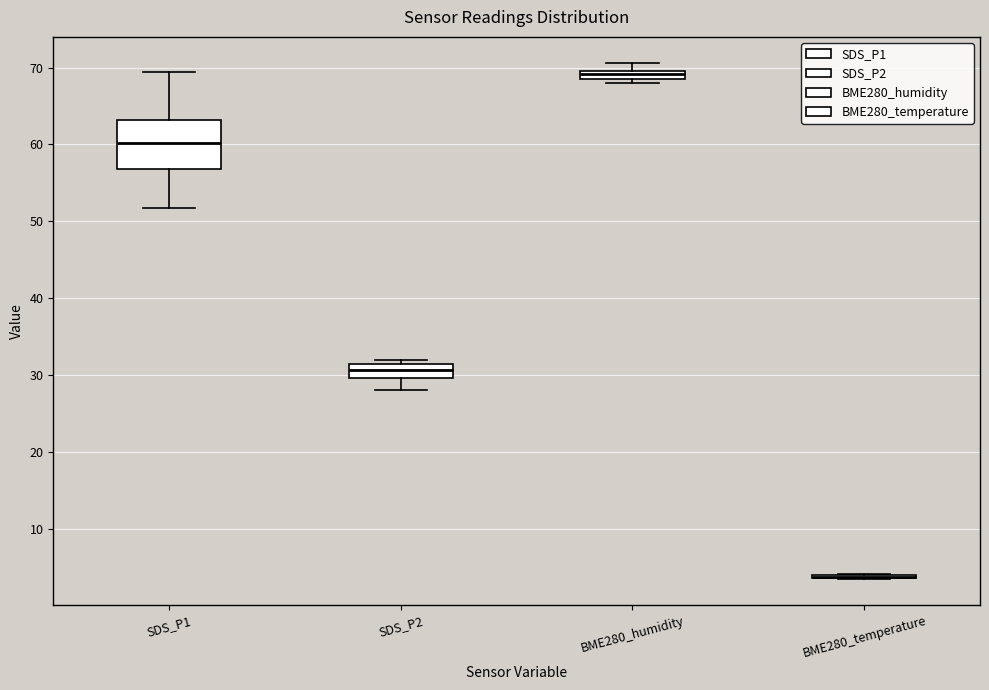

Where is the upper edge of the box for SDS_P2 on the y-axis? The values are not printed on the chart, so give them approximately, as read against the axis.

31